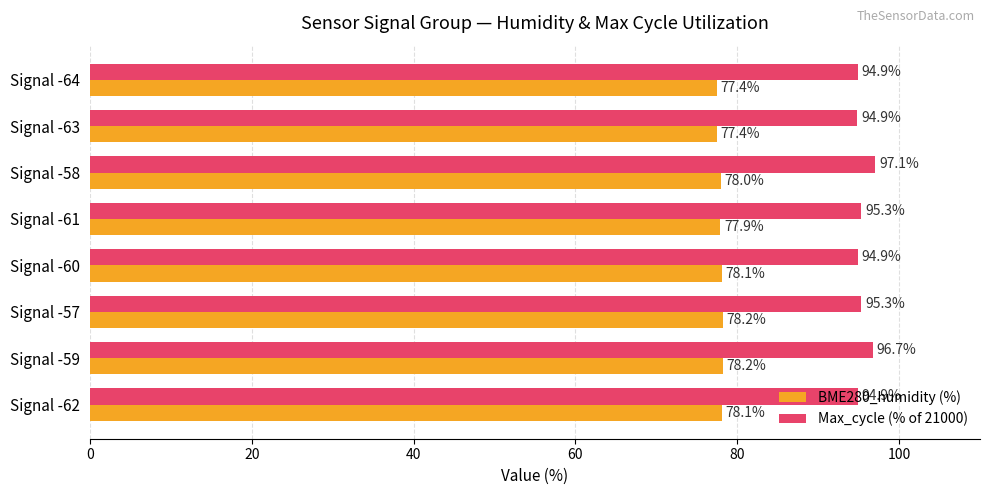

Is it true that BME280_humidity (%) equals 77.9 at Signal -61?

True